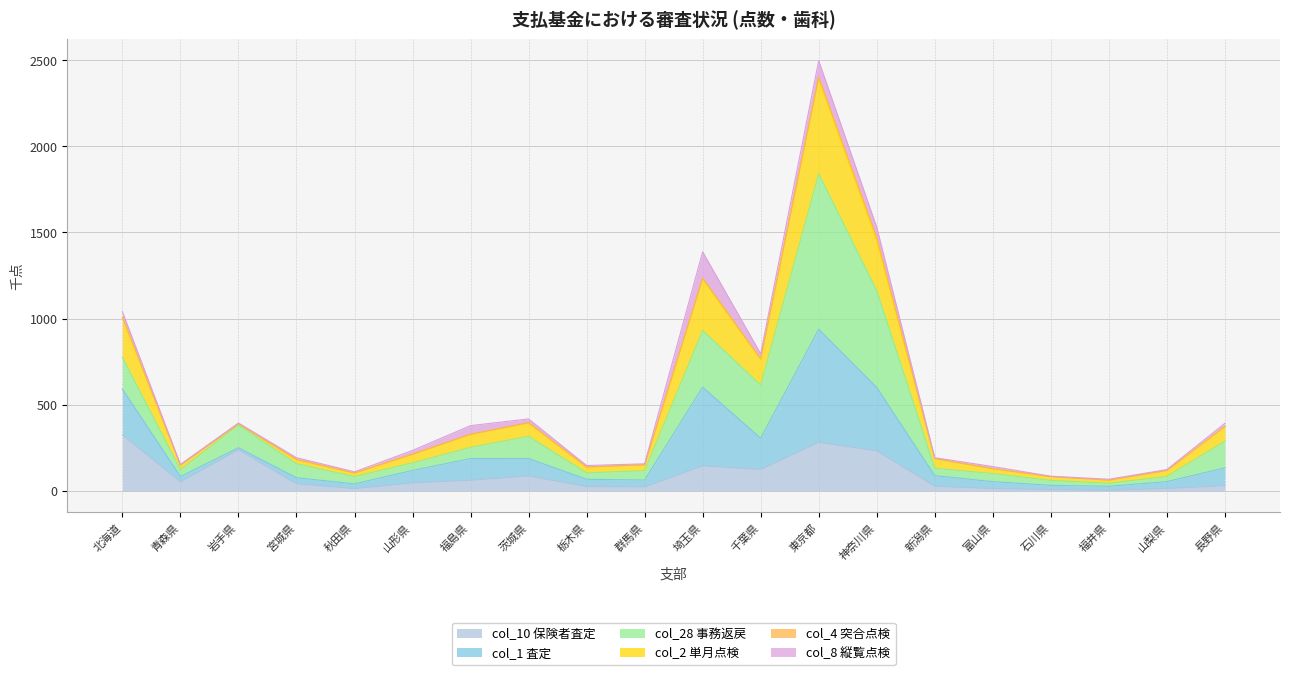

What is the difference between the highest and lowest values at 青森県?

100.9